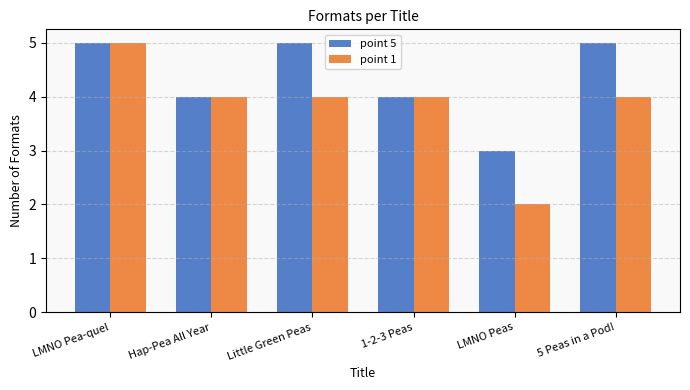

At which label does point 1 reach its peak?

LMNO Pea-quel